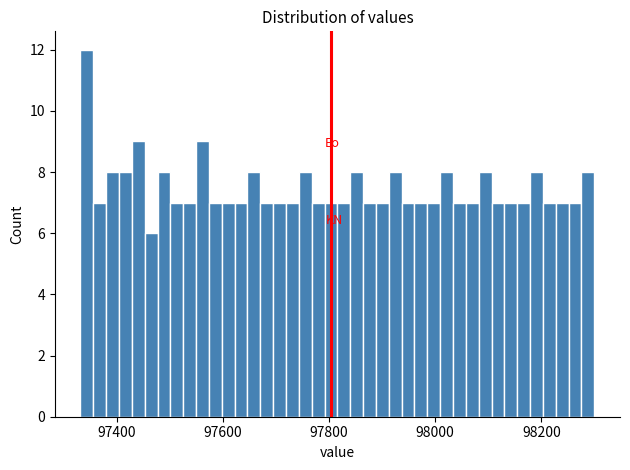

Read against the x-axis, roughly where is the centre of the tallest bar?

97340